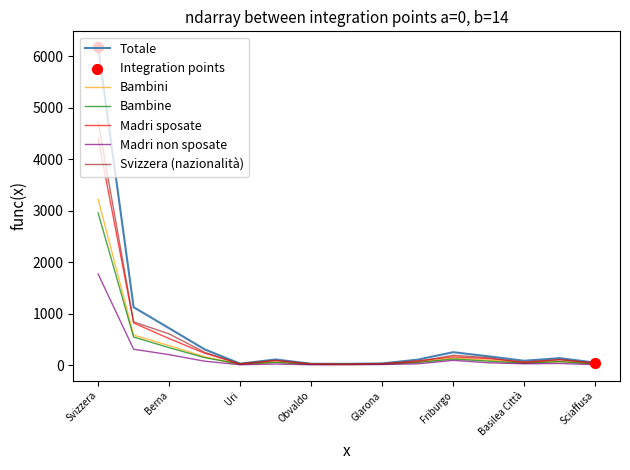

What is the highest value of the Madri sposate series?

4410